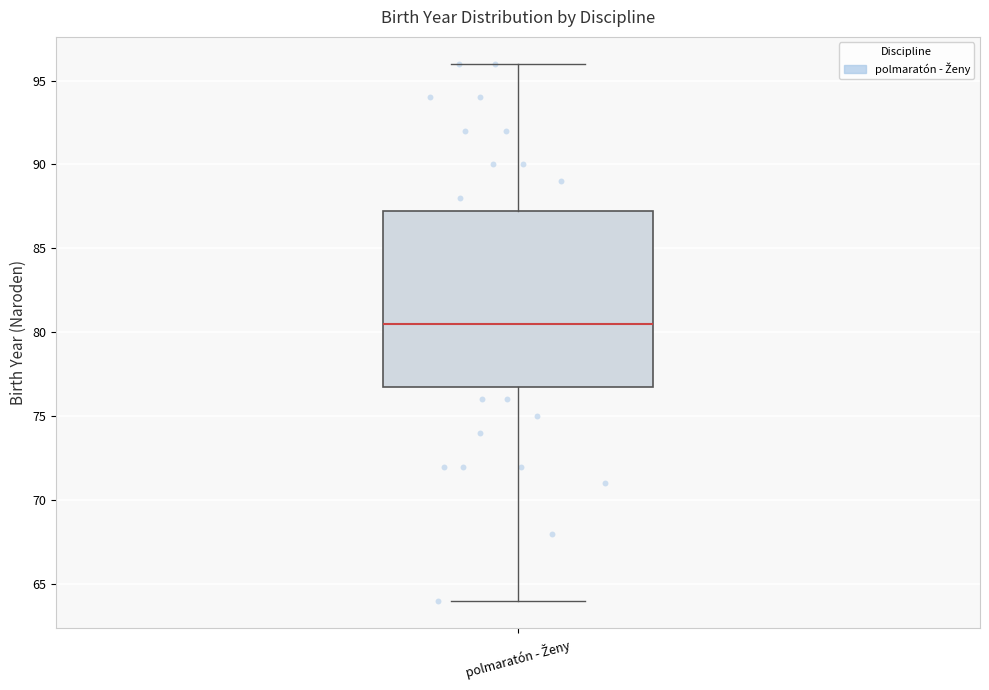

Read this box plot against the y-axis: the position of the median line, the range covered by the box, and the ends of both whiskers. The values are not printed on the chart, so give them approximately, as read against the axis.

median 80.5, box 77.0 to 87.5, whiskers 64.0 to 96.0